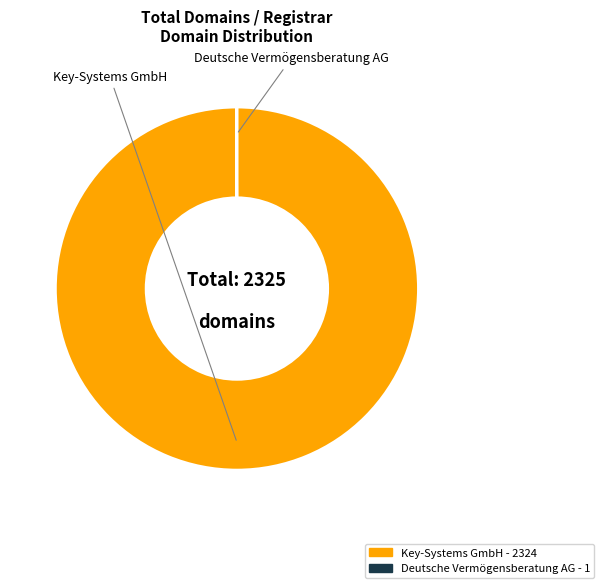

Which category accounts for the majority?

Key-Systems GmbH